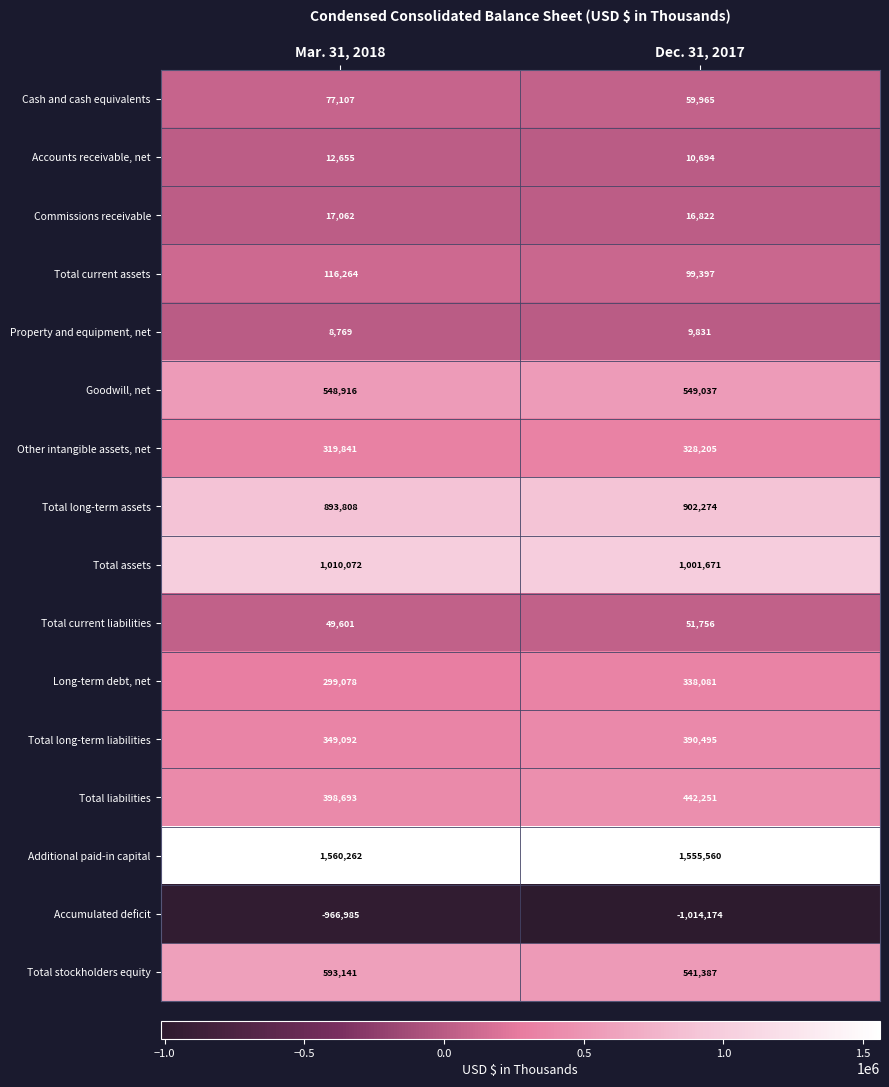

What value does the Total liabilities series have at Mar. 31, 2018?

398693